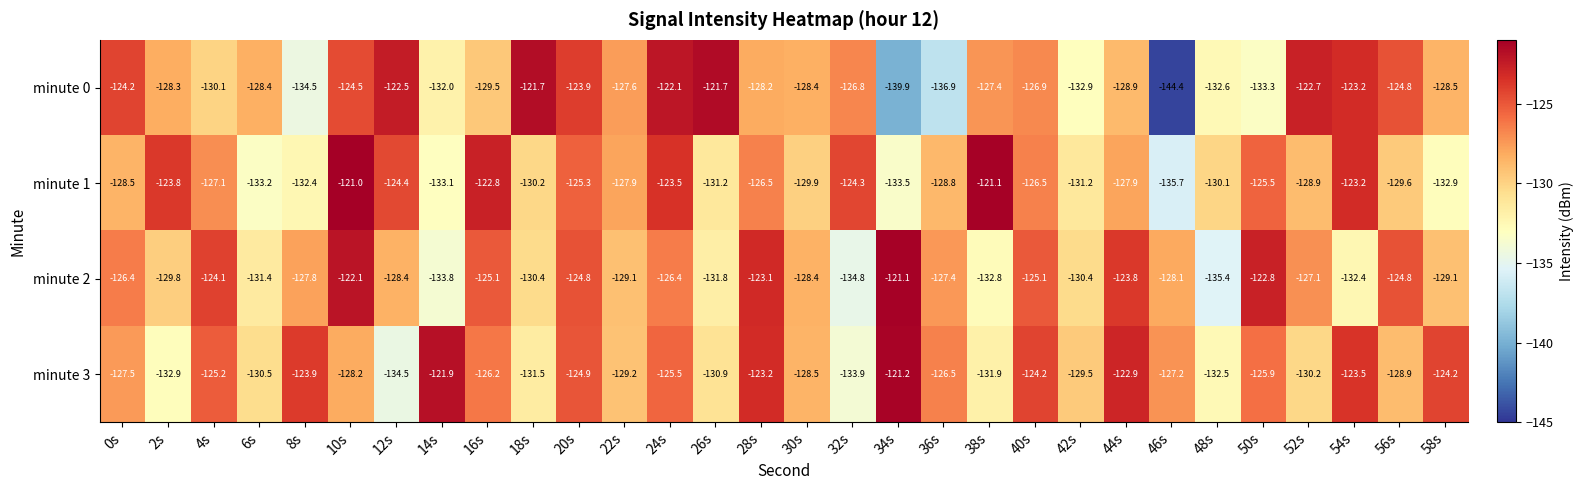

Between 32s and 52s, which series saw the biggest shift?

minute 2